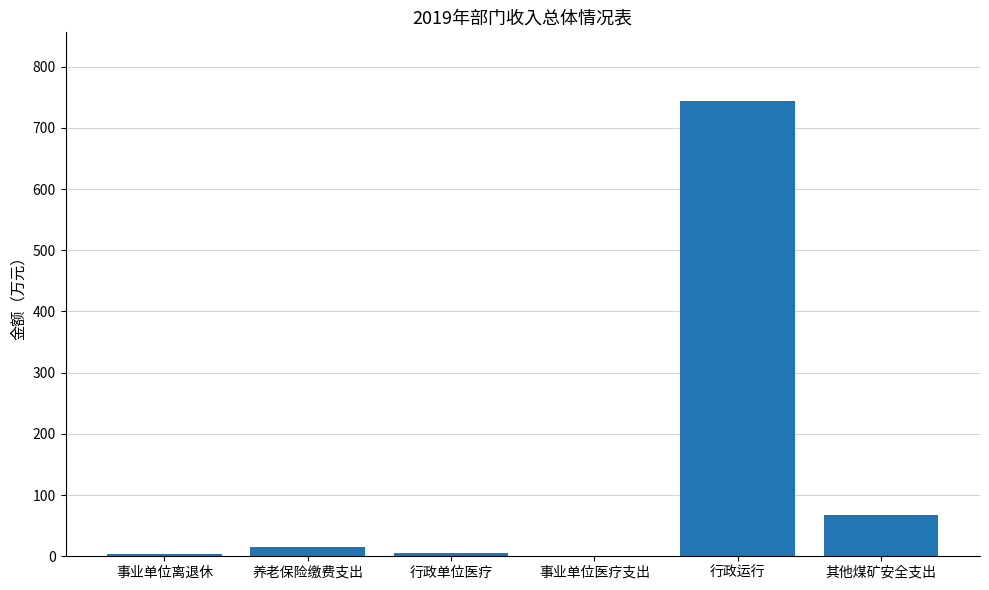

What is the maximum value shown in the chart?

744.3